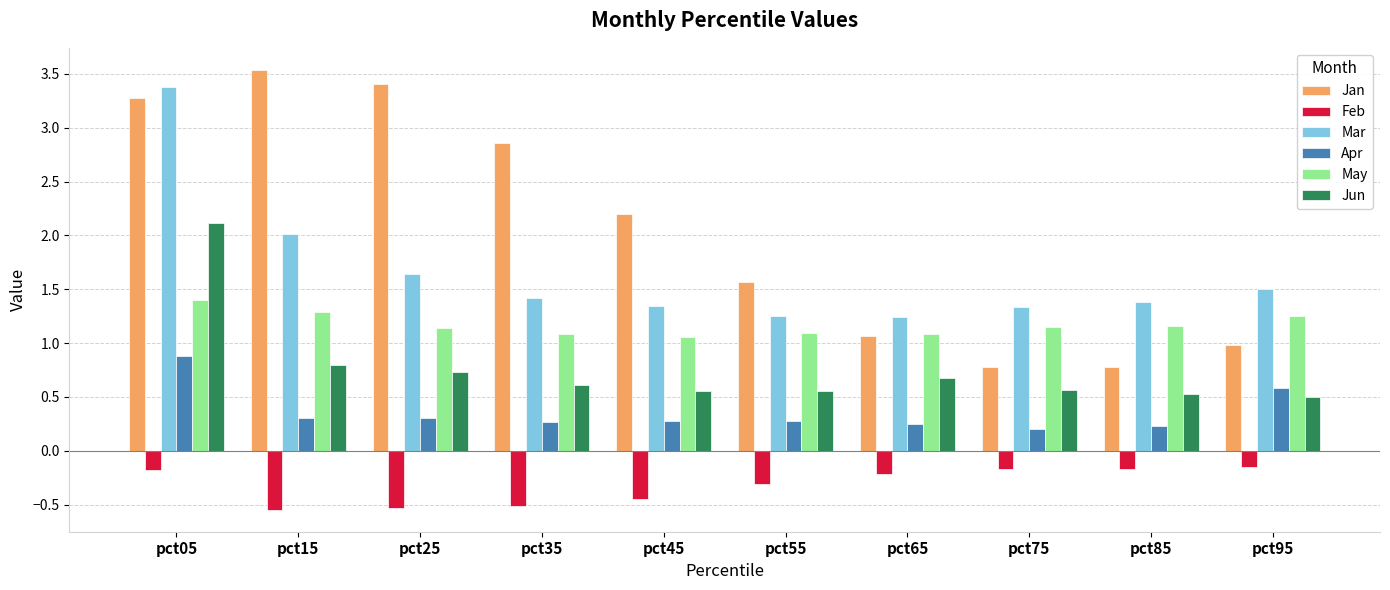

What is the highest value of the Jun series?

2.1